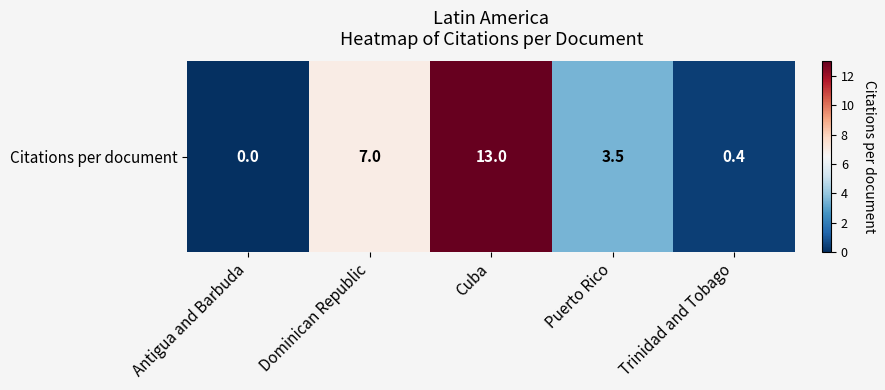

List the labels in order of value, largest first.

Cuba, Dominican Republic, Puerto Rico, Trinidad and Tobago, Antigua and Barbuda